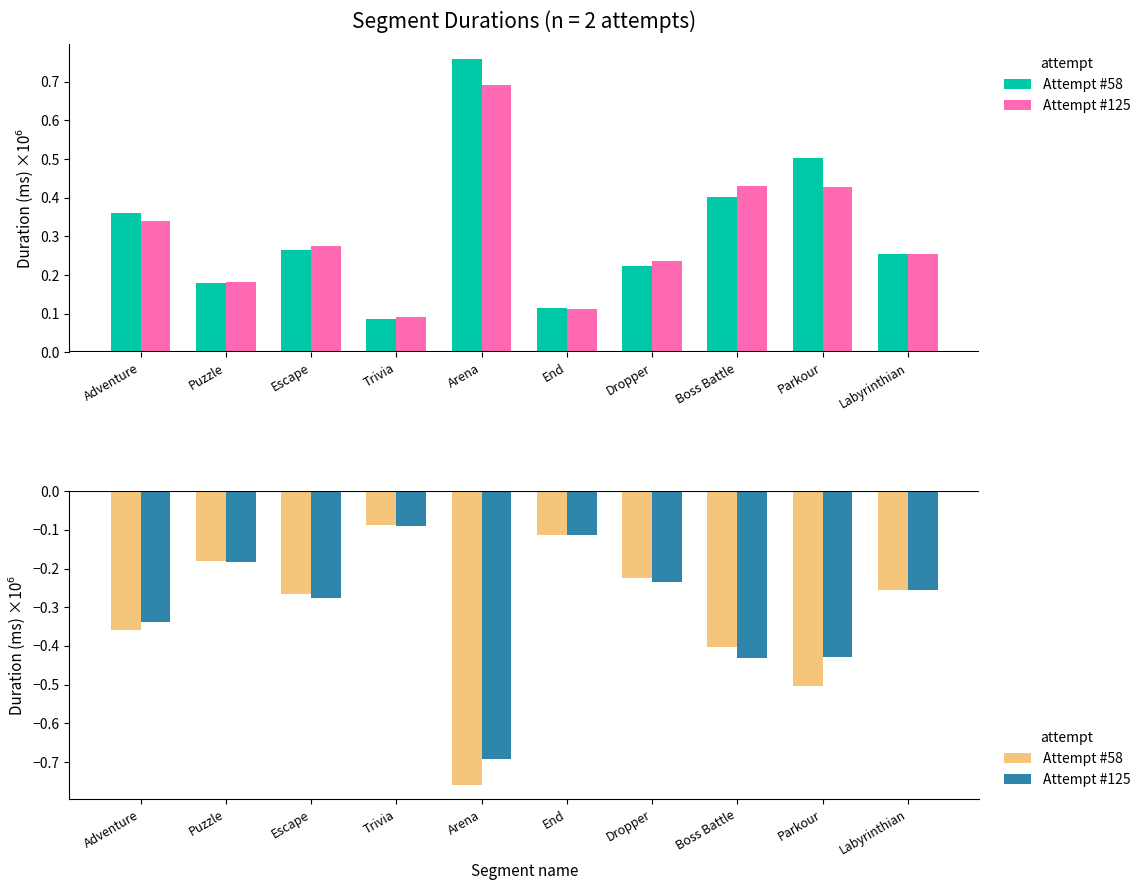

What is the difference between the maximum and second lowest values in the Attempt #125 series?

0.3